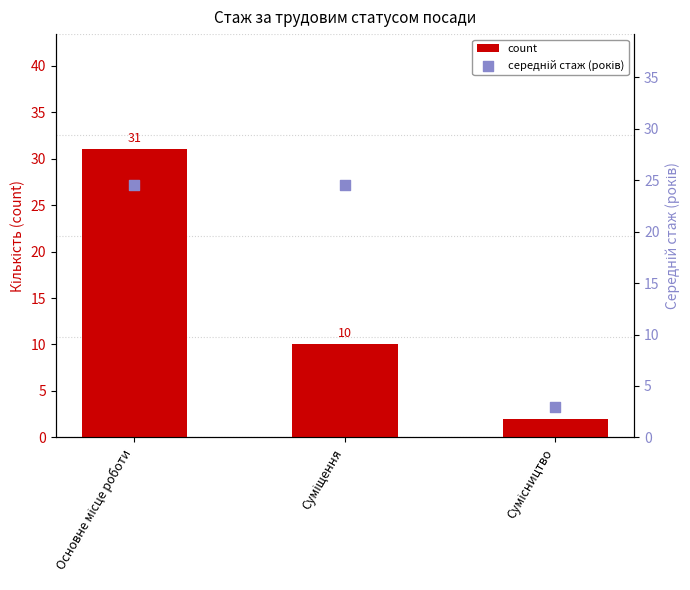

Which series has the widest spread of Y values?

count